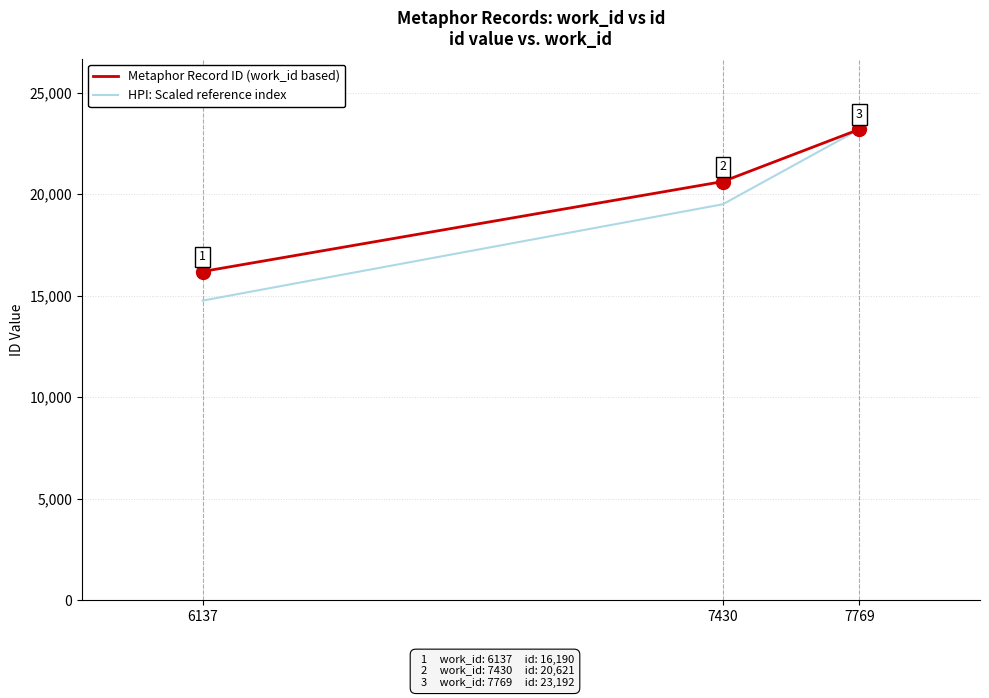

Is it true that Metaphor Record ID (work_id based) equals 4221.5 at 6137?

False